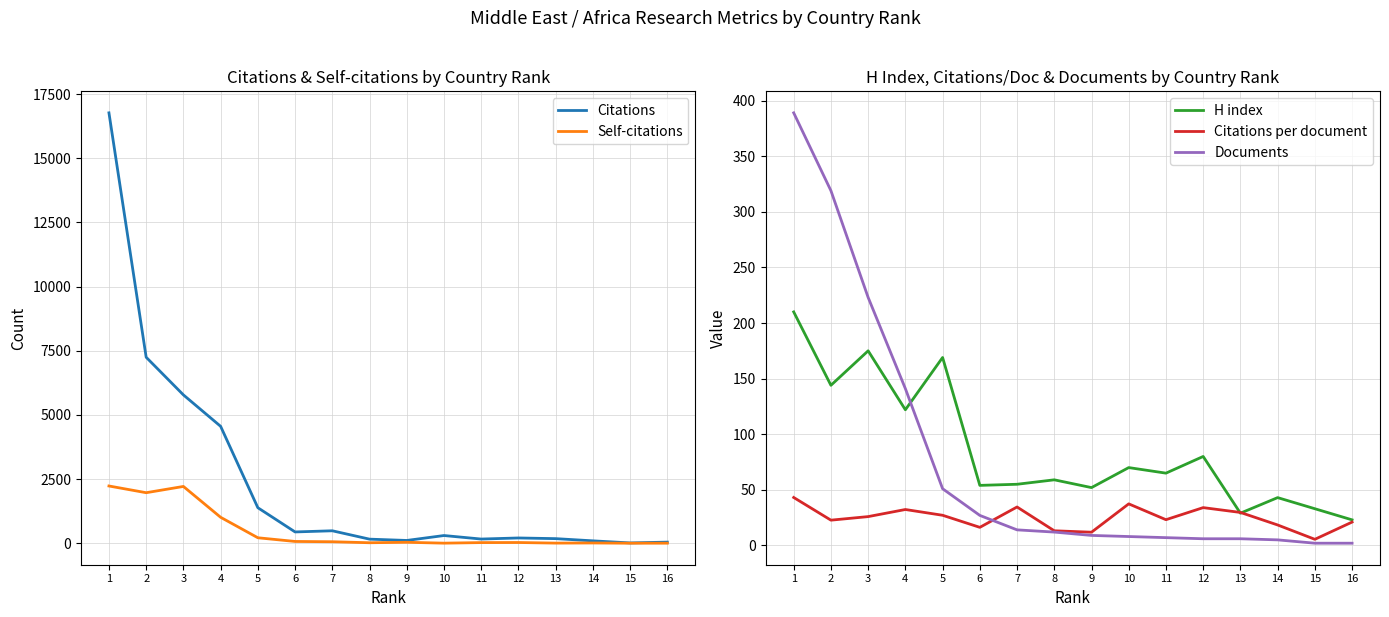

At which category does Citations per document reach its first local peak?

4